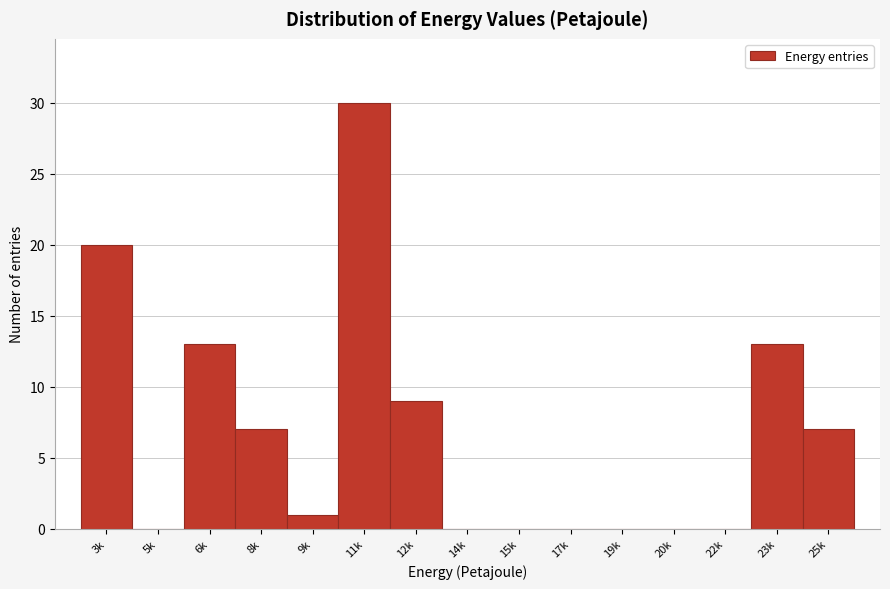

Reading left to right, list all the values displayed in this chart.

3k=20	5k=0	6k=13	8k=7	9k=1	11k=30	12k=9	14k=0	15k=0	17k=0	19k=0	20k=0	22k=0	23k=13	25k=7